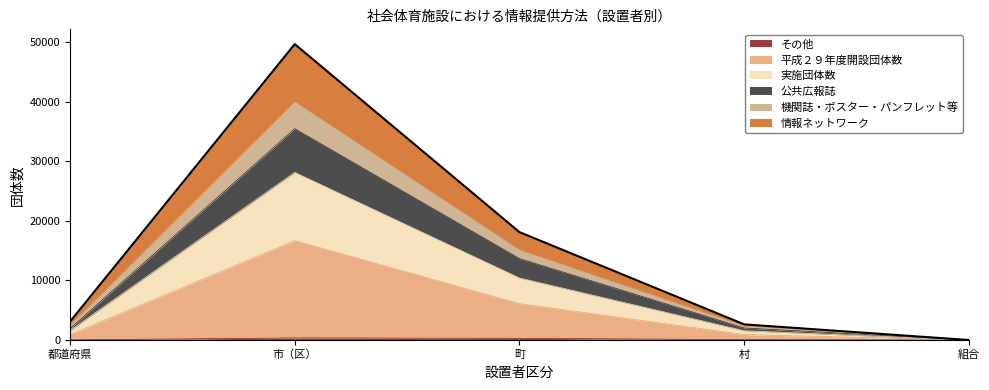

What is the total value across all series at 市（区）?

49655